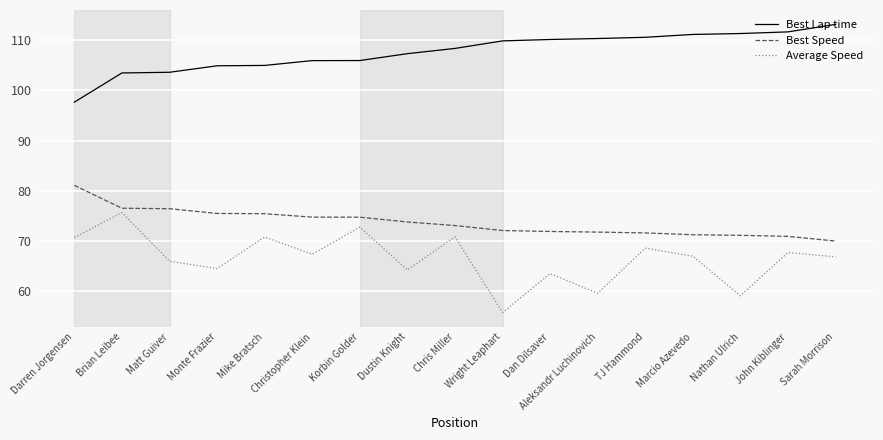

True or false: Best Speed and Average Speed intersect in this chart.

False